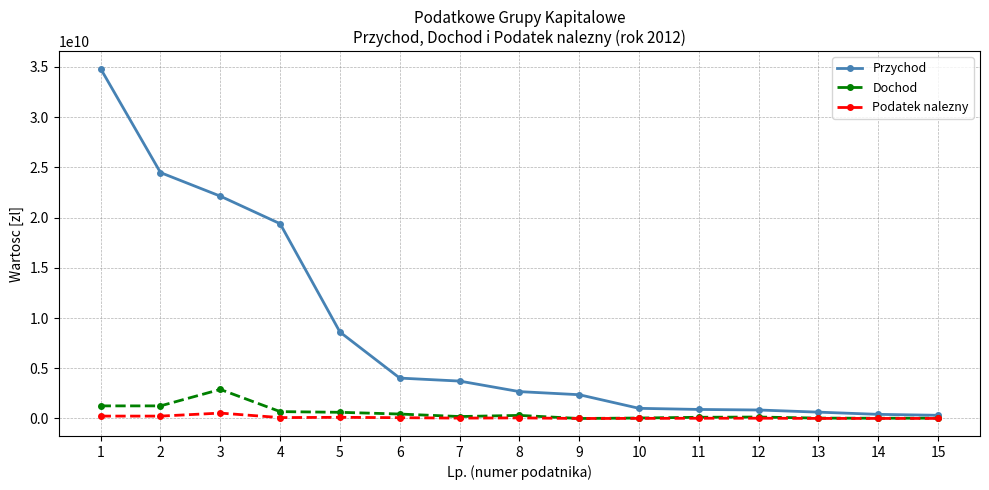

Count the number of categories in the chart.

15